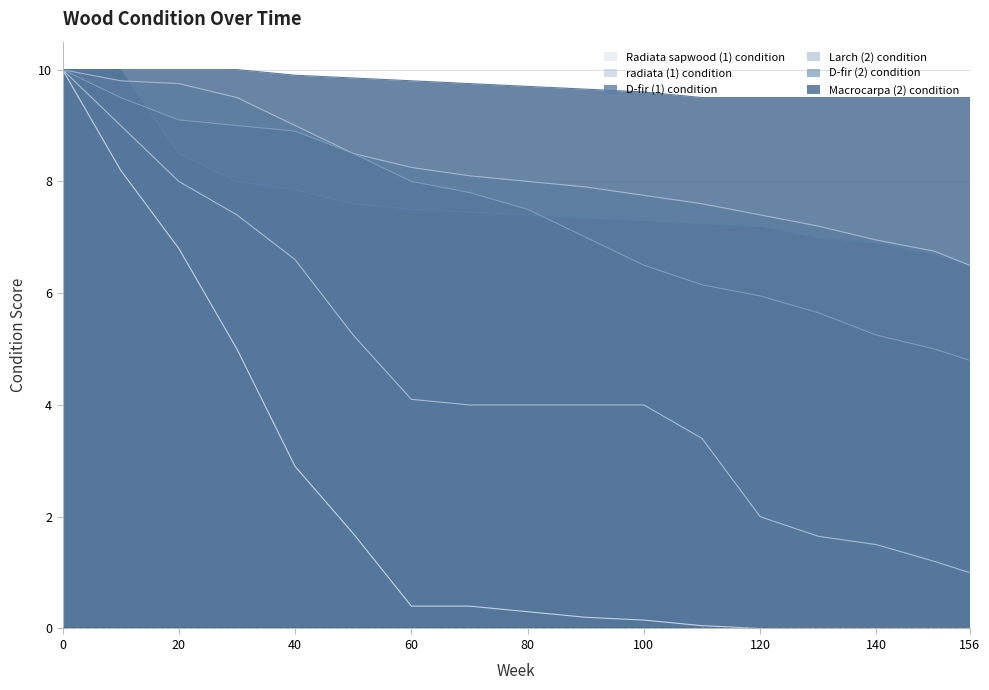

Which series has the largest total across all categories?

Macrocarpa (2) condition